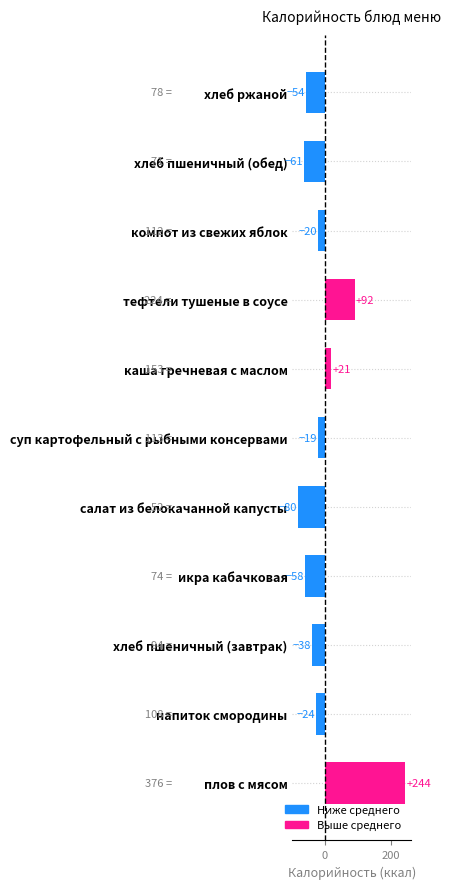

Are the bars horizontal?

Yes